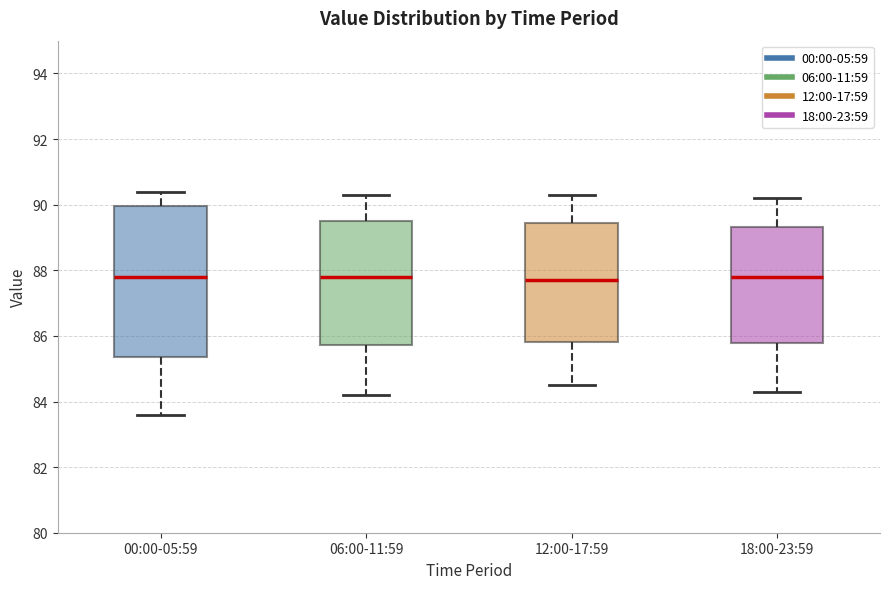

Reading left to right, transcribe this box plot: for each box, give where its median line is, the range the box spans, and where its two whiskers end, as read against the y-axis. The values are not printed on the chart, so give them approximately, as read against the axis.

00:00-05:59: median 87.8, box 85.4 to 90.0, whiskers 83.6 to 90.4
06:00-11:59: median 87.8, box 85.8 to 89.6, whiskers 84.2 to 90.4
12:00-17:59: median 87.8, box 85.8 to 89.4, whiskers 84.6 to 90.4
18:00-23:59: median 87.8, box 85.8 to 89.4, whiskers 84.4 to 90.2